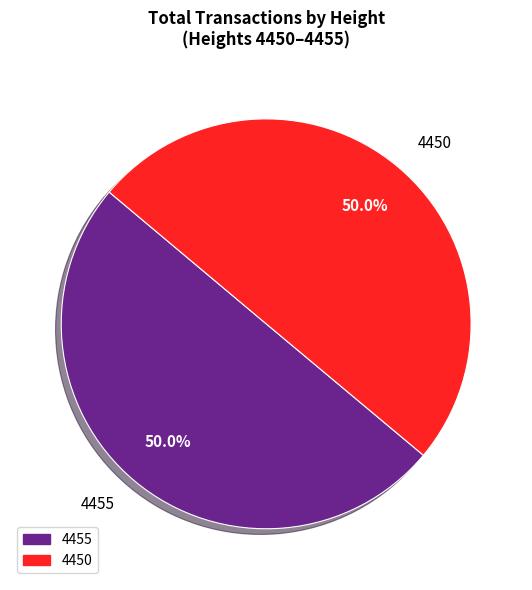

The 4455 slice represents 50% of the pie. True or false?

True